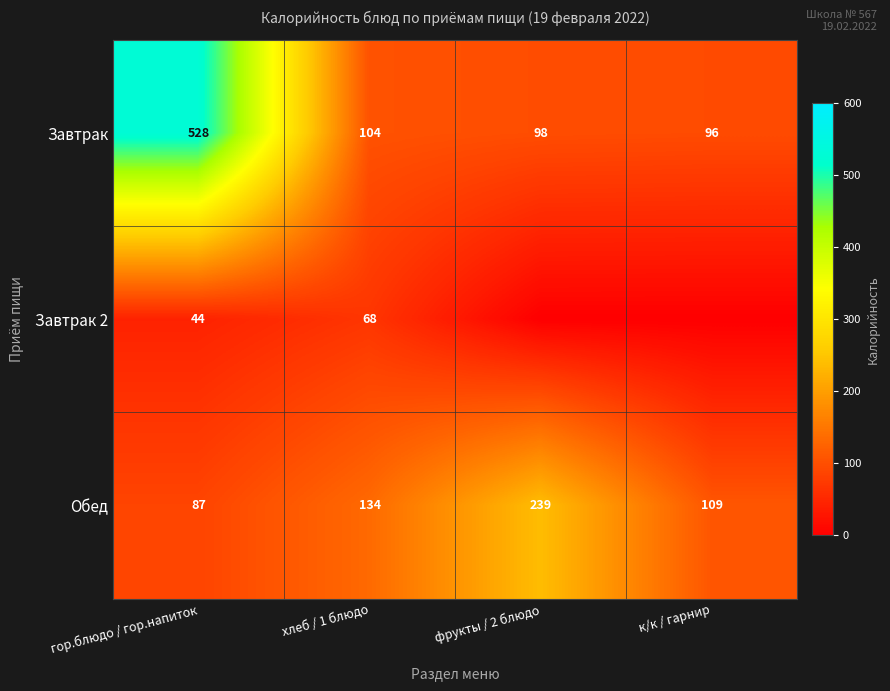

List the labels in order of Завтрак value, smallest first.

к/к / гарнир, фрукты / 2 блюдо, хлеб / 1 блюдо, гор.блюдо / гор.напиток